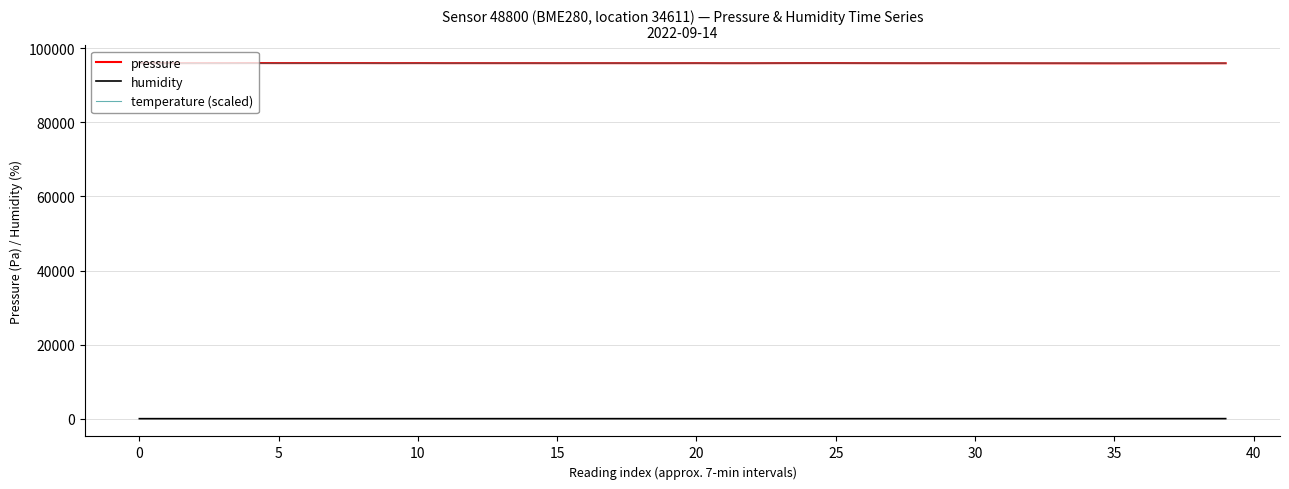

True or false: pressure and humidity cross at least once.

False